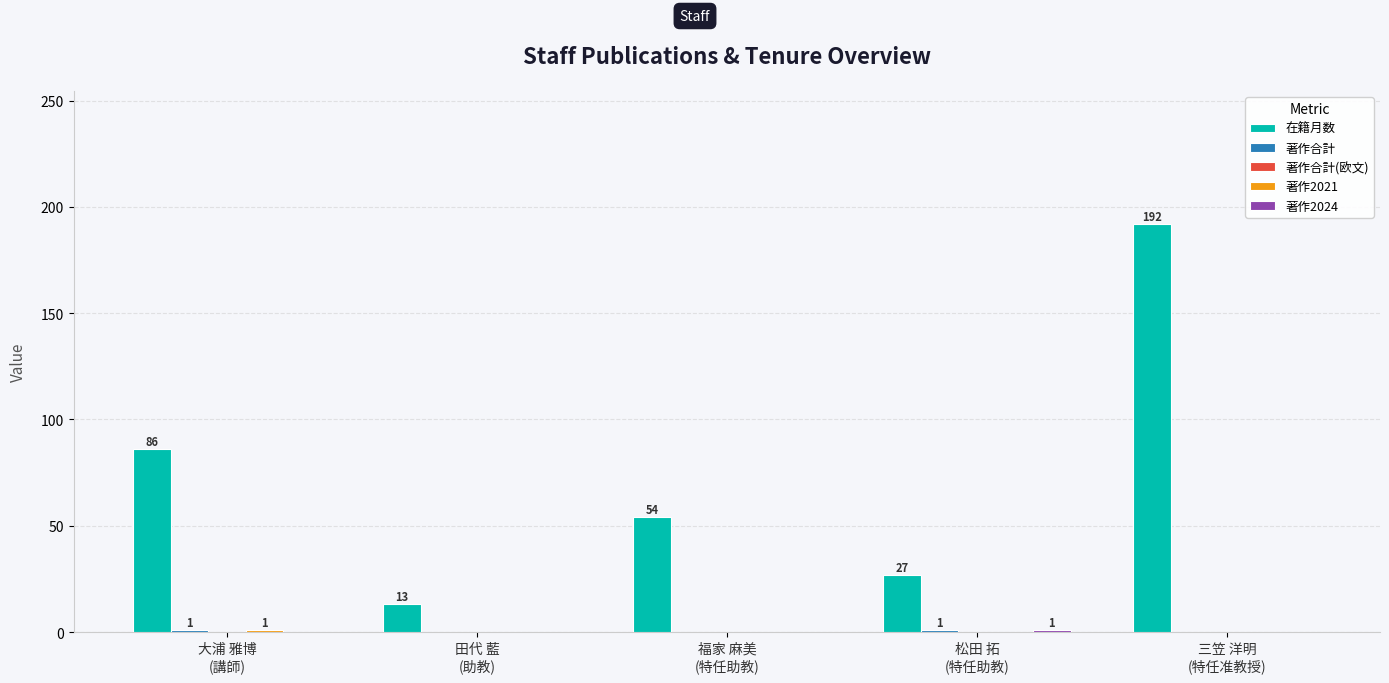

What is the greatest value displayed?

192